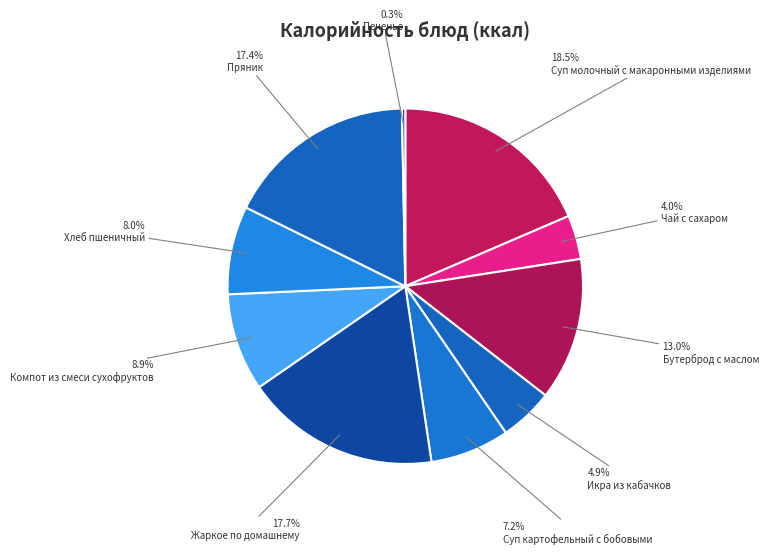

Is Икра из кабачков the majority of the pie?

No